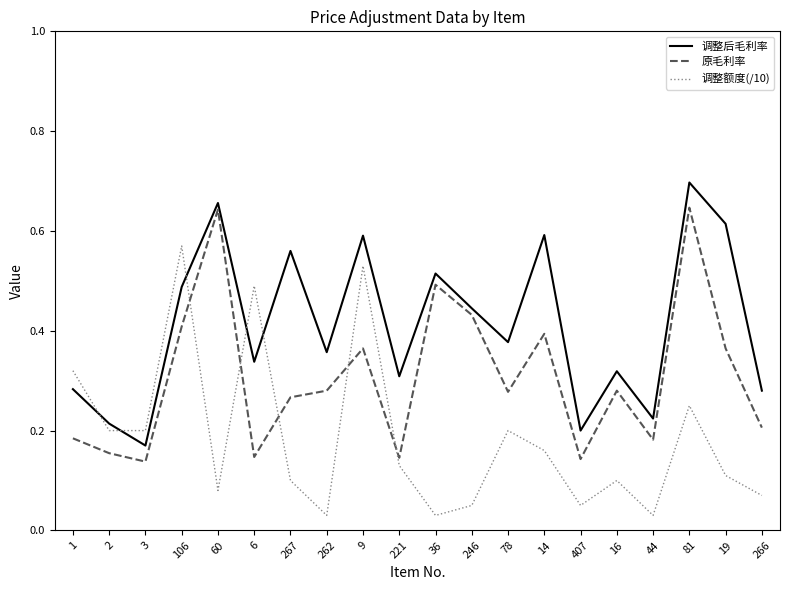

Which series ends up on top after the final intersection of 调整后毛利率 and 调整额度(/10)?

调整后毛利率